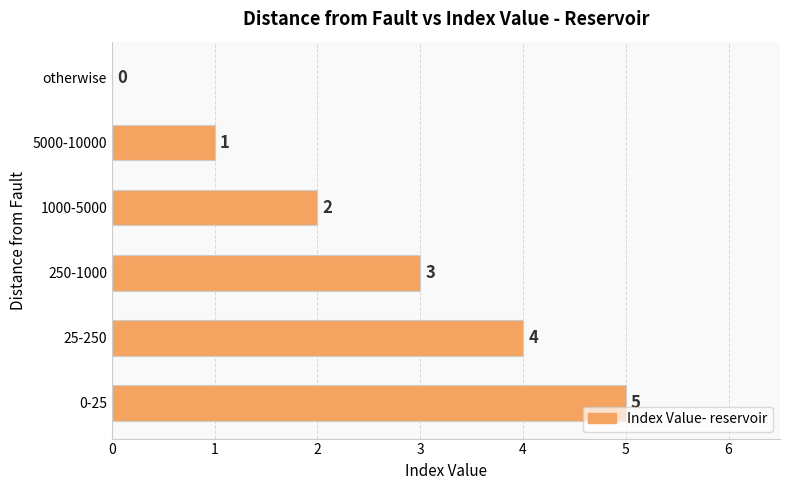

Which has a higher value, 1000-5000 or 0-25?

0-25